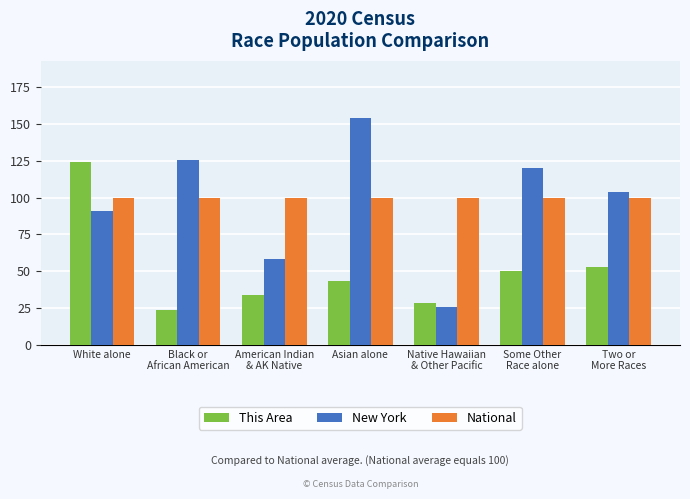

What are all the series names shown in the legend?

This Area, New York, National